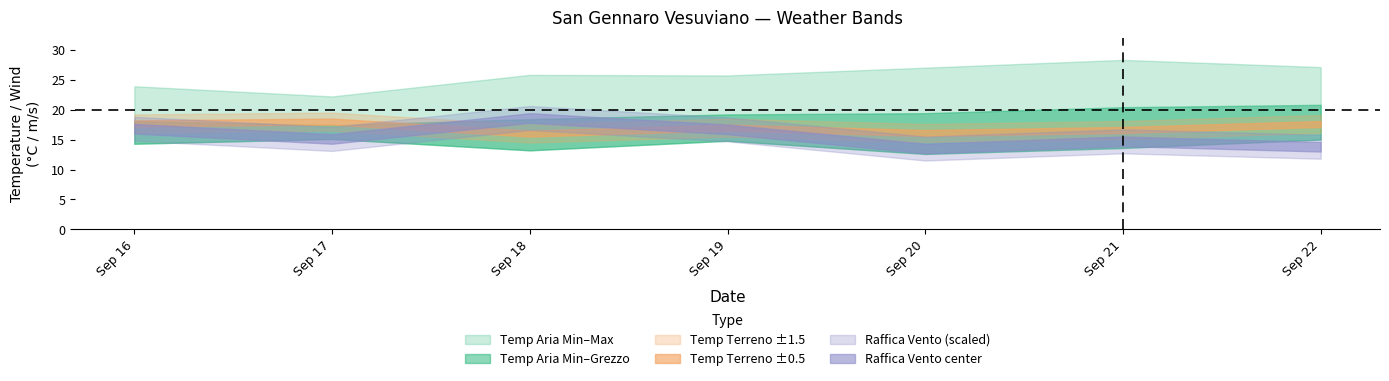

How many data points in Temp Terreno Min are above 17?

3